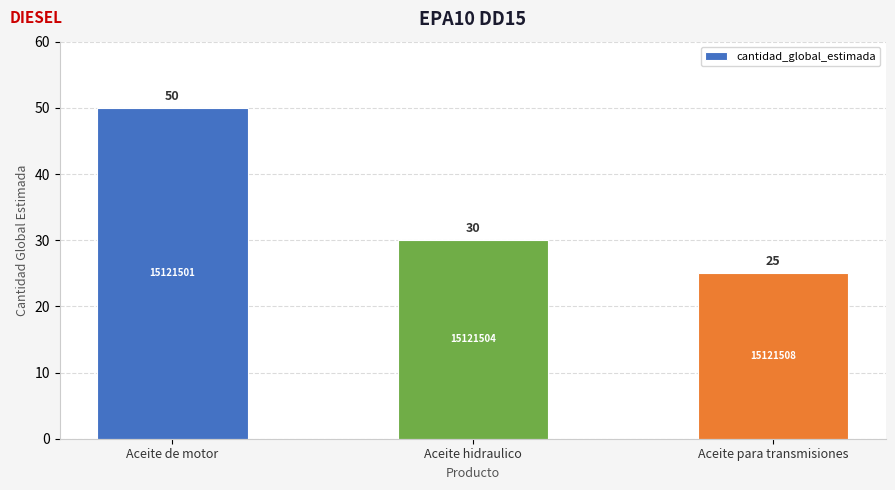

What is the difference between the values at Aceite de motor and Aceite hidraulico?

20